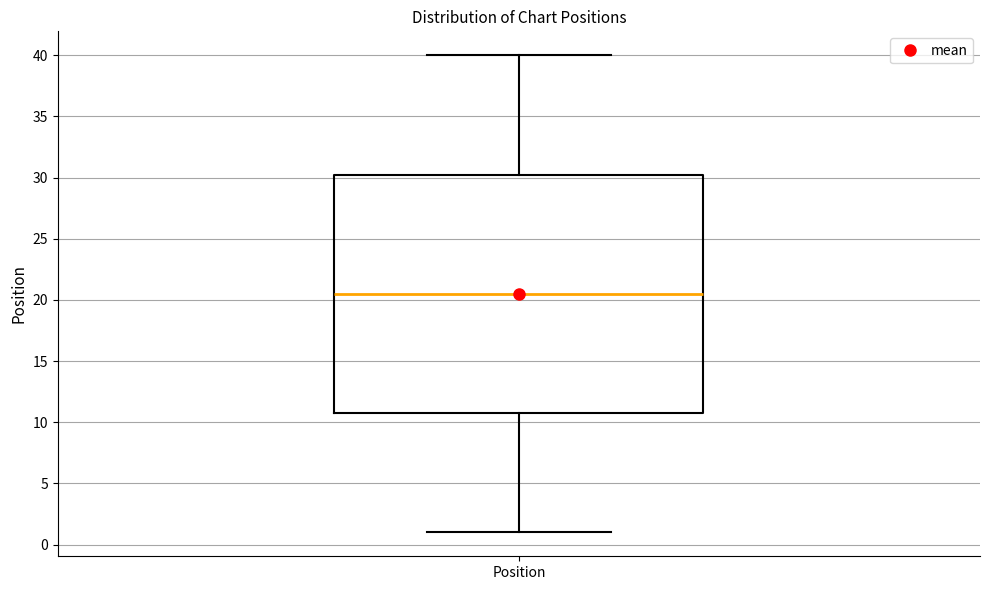

Transcribe this box plot: give where the median line is, the range the box spans, and where the two whiskers end, as read against the y-axis. The values are not printed on the chart, so give them approximately, as read against the axis.

median 20.5, box 11.0 to 30.5, whiskers 1.0 to 40.0